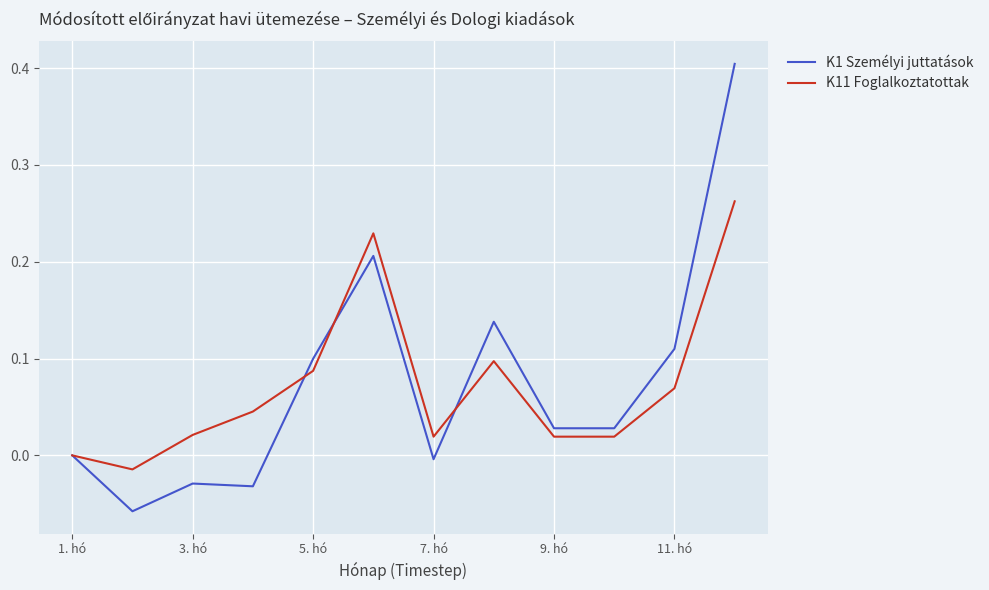

Rank the series by their maximum value, from highest to lowest.

K1 Személyi juttatások, K11 Foglalkoztatottak